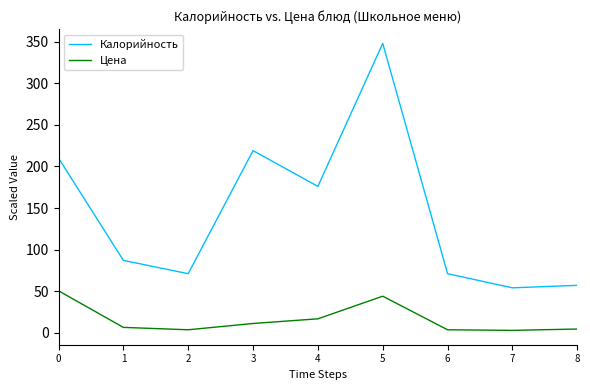

What is the difference between the maximum and minimum values in the Цена series?

47.6